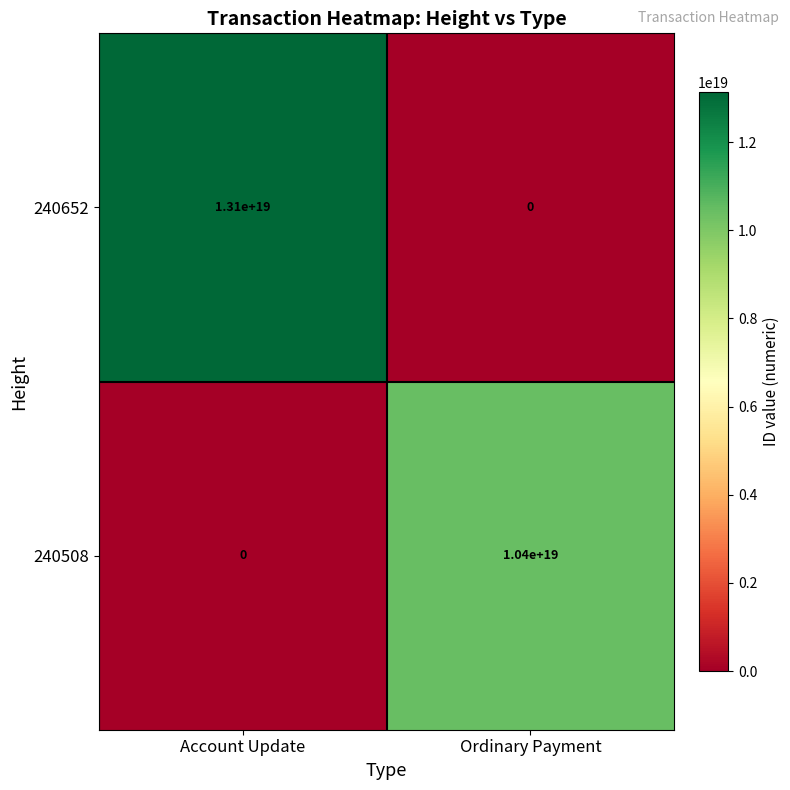

At which label is 240508 closest to 5200000000000000000?

Account Update